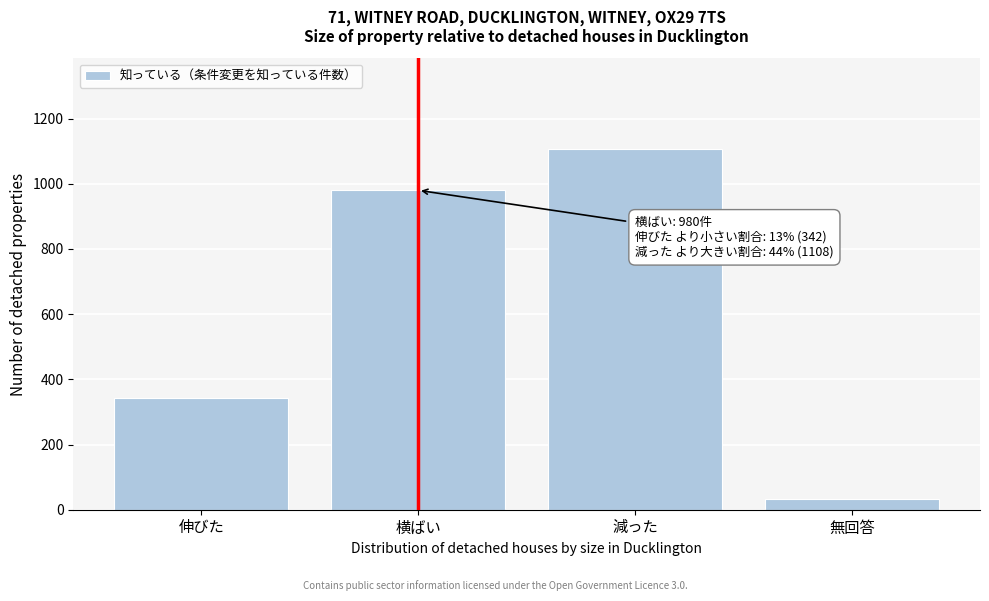

Reading left to right, transcribe all the data shown in this chart.

伸びた=342	横ばい=980	減った=1108	無回答=34